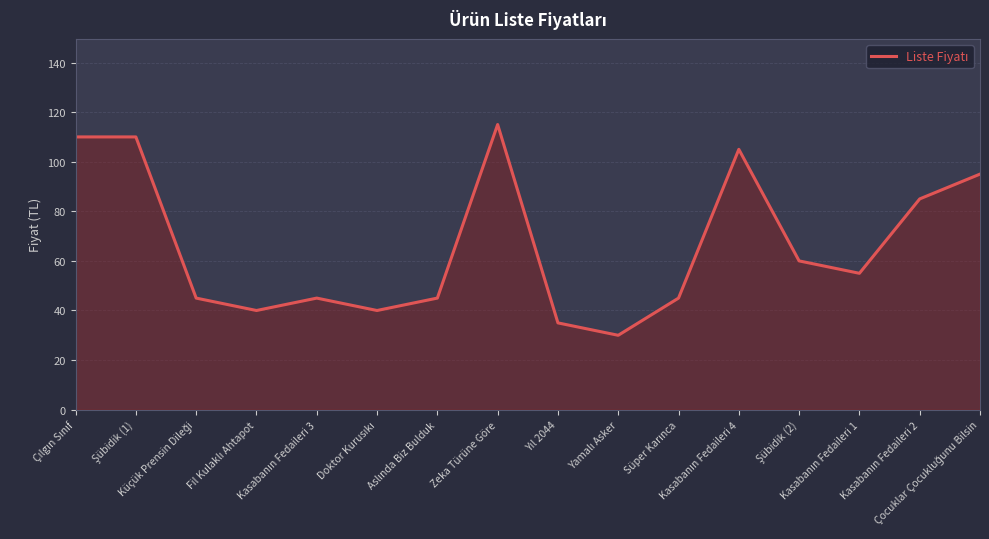

Reading left to right, extract all data points from this chart.

110	110	45	40	45	40	45	115	35	30	45	105	60	55	85	95